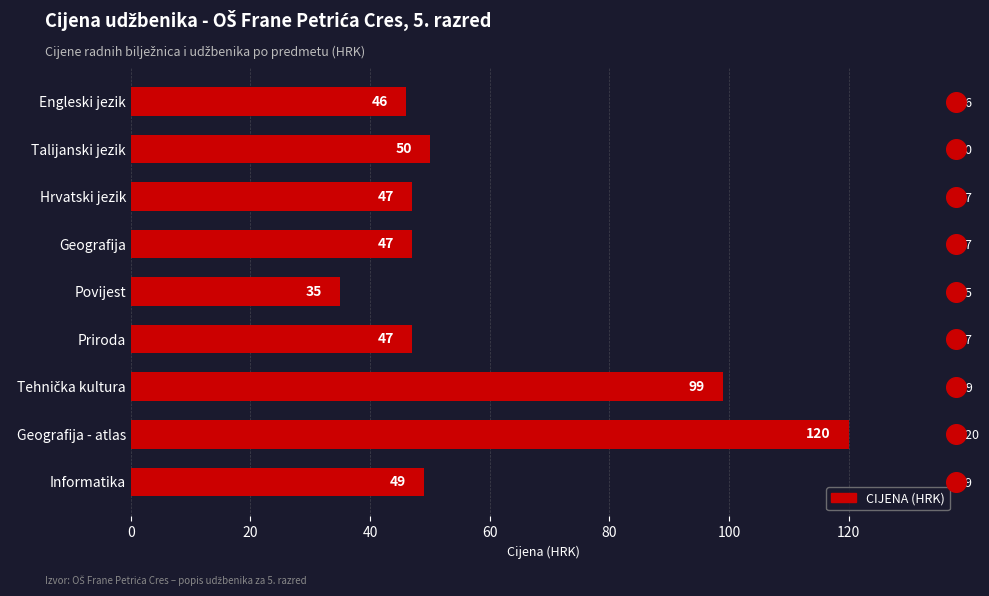

What is the total value across all series at 40?

101